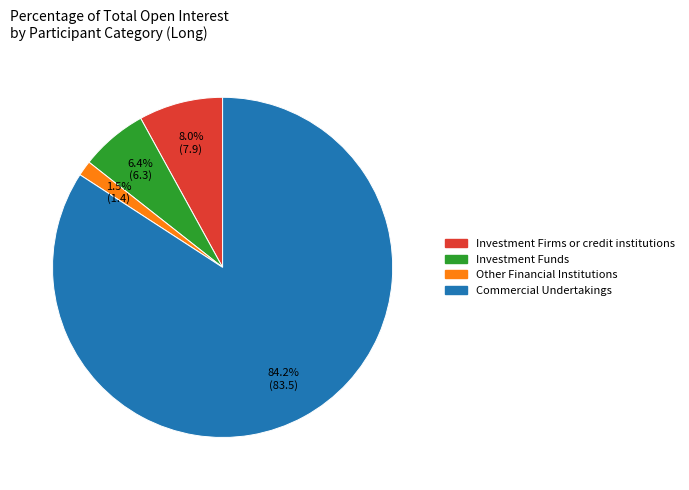

Is there any slice that represents more than half of the pie?

Yes